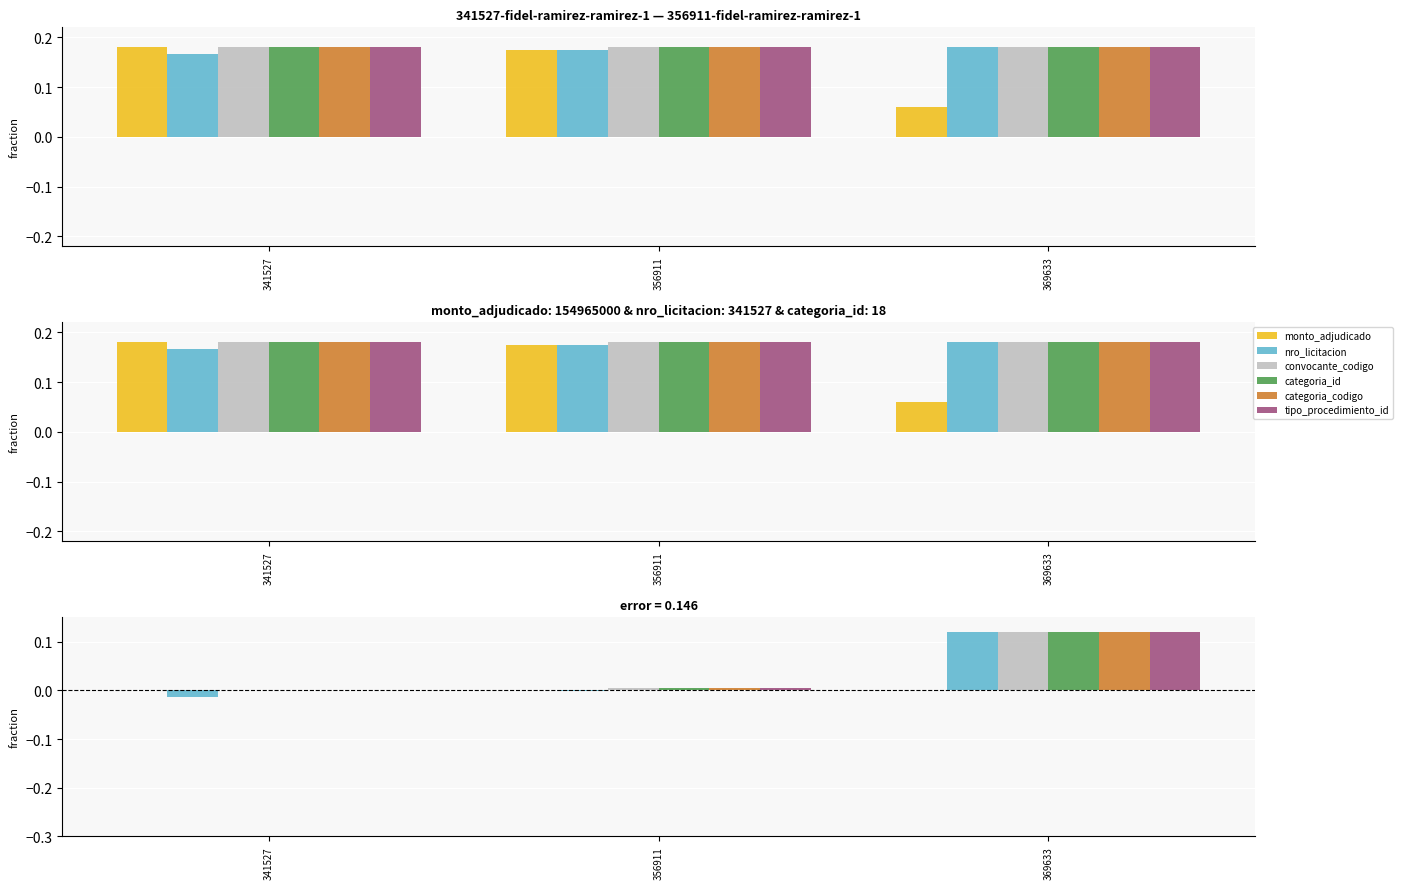

Where does the nro_licitacion series first go above 0?

369633